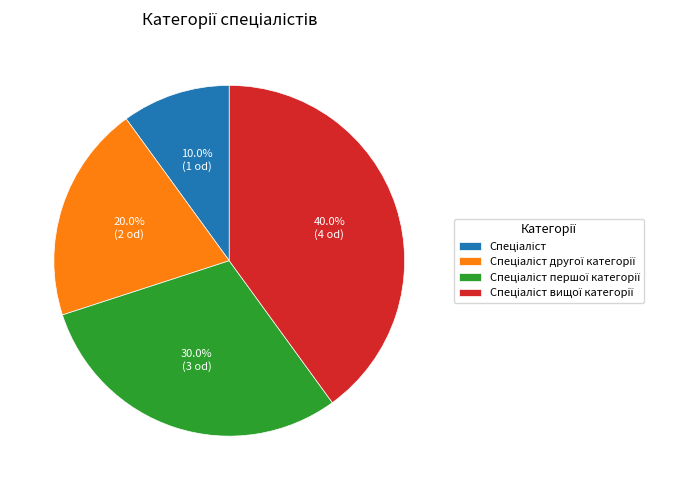

Does any single category account for the majority?

No